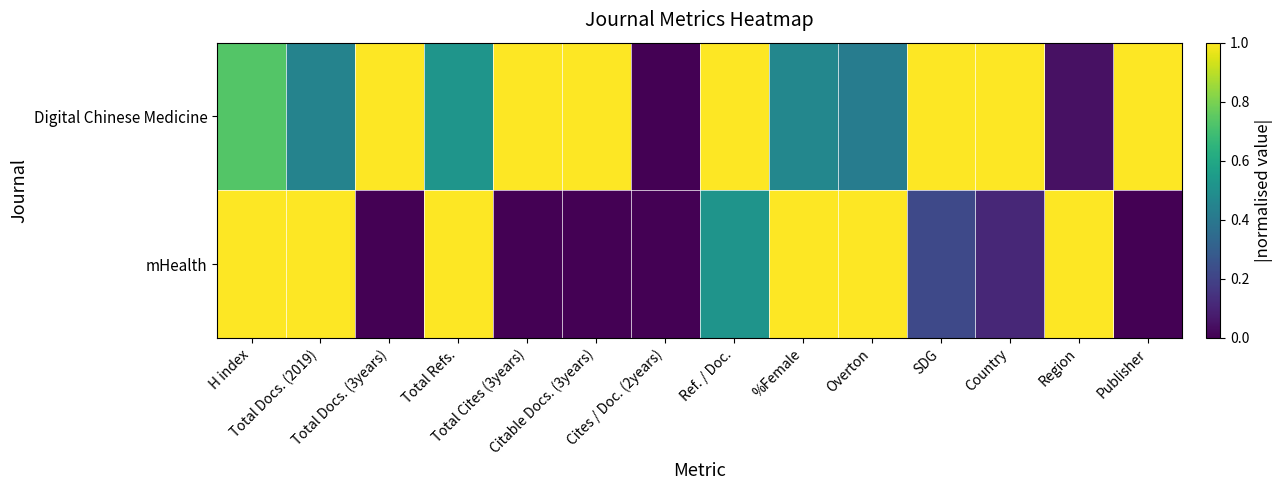

Reading left to right, extract all data points from this chart.

Digital Chinese Medicine: H index=0.7	Total Docs. (2019)=0.4	Total Docs. (3years)=1.0	Total Refs.=0.5	Total Cites (3years)=1.0	Citable Docs. (3years)=1.0	Cites / Doc. (2years)=0.0	Ref. / Doc.=1.0	%Female=0.5	Overton=0.4	SDG=1.0	Country=1.0	Region=0.0	Publisher=1.0
mHealth: H index=1.0	Total Docs. (2019)=1.0	Total Docs. (3years)=0.0	Total Refs.=1.0	Total Cites (3years)=0.0	Citable Docs. (3years)=0.0	Cites / Doc. (2years)=0.0	Ref. / Doc.=0.5	%Female=1.0	Overton=1.0	SDG=0.2	Country=0.1	Region=1.0	Publisher=0.0